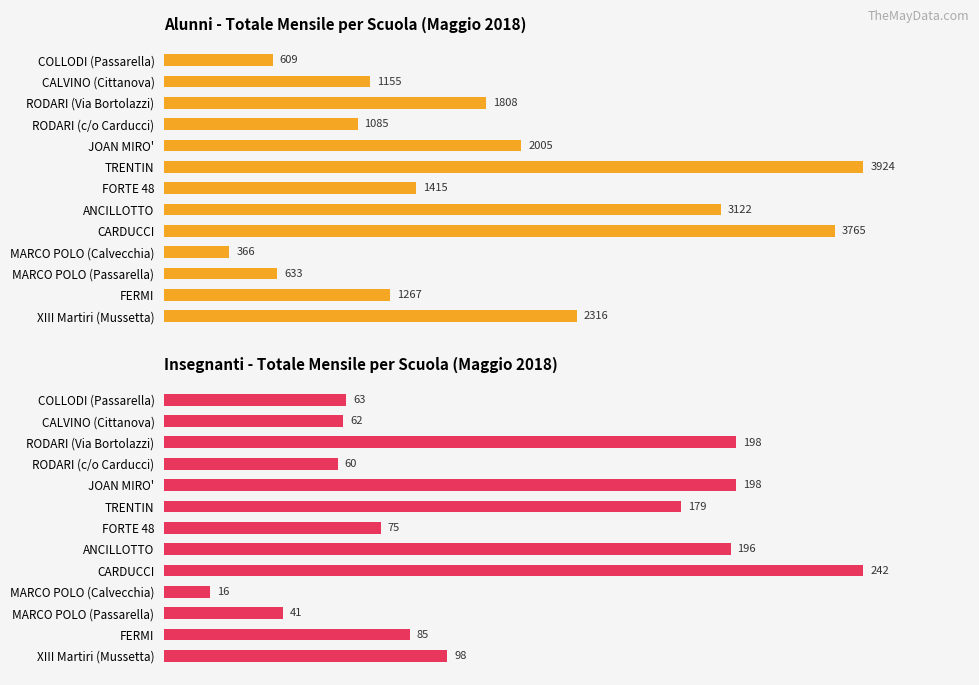

How many categories are shown in the chart?

13